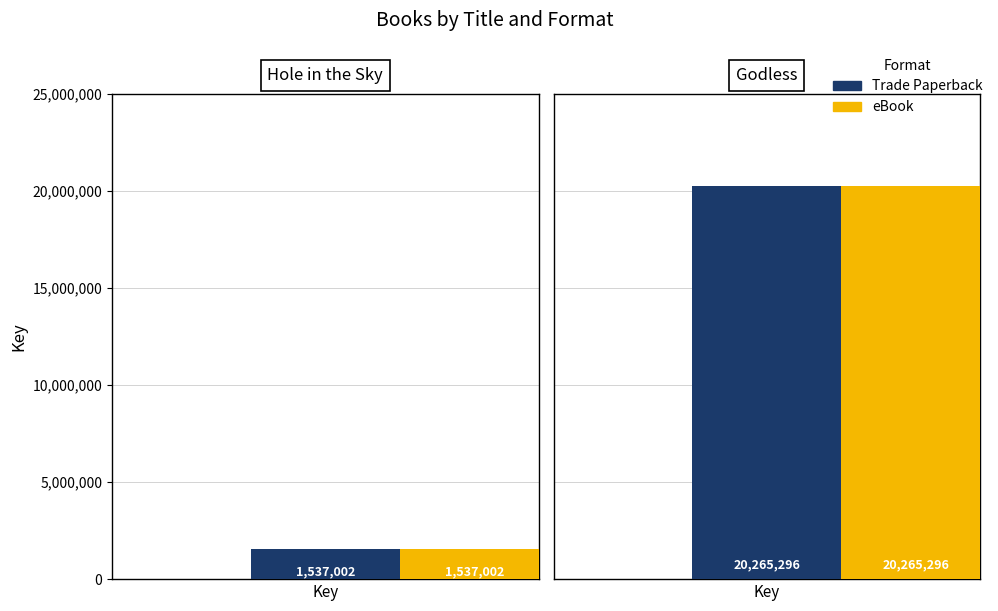

Is the value of eBook at Godless greater than the value of Trade Paperback at Godless?

No